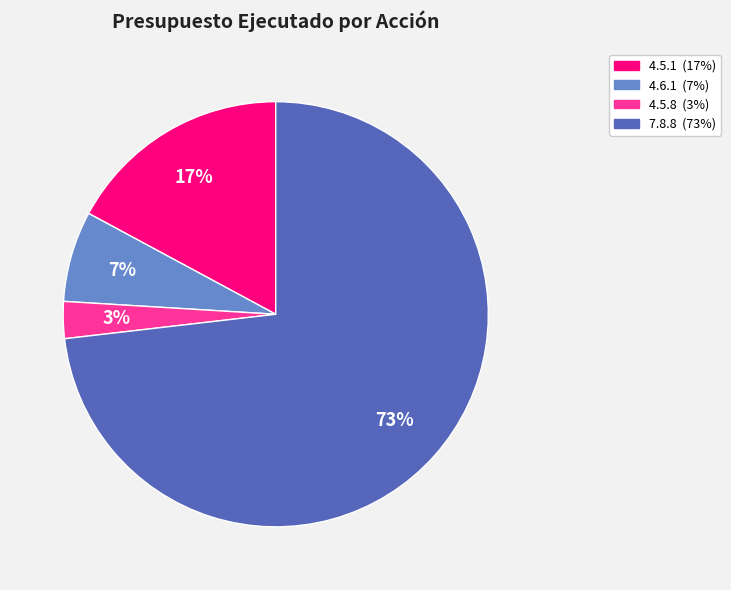

Does any single category account for the majority?

Yes